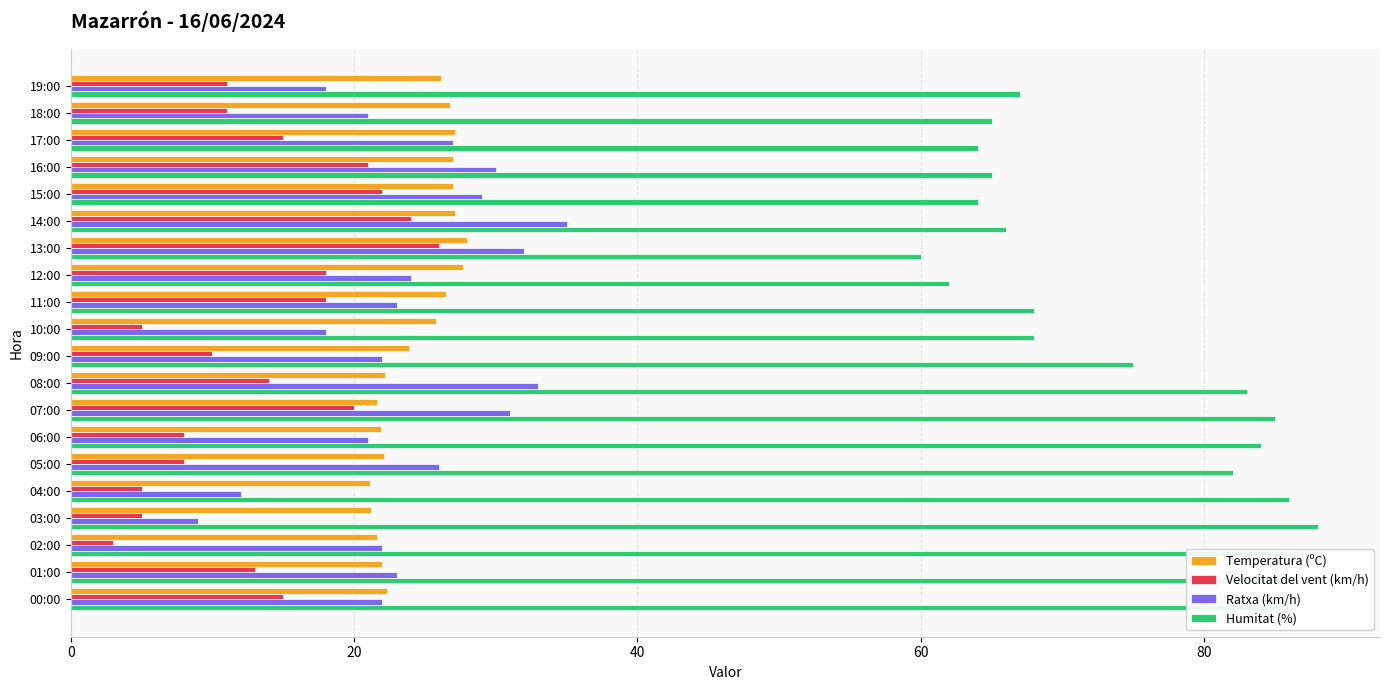

What is the difference between the Humitat (%) values at 08:00 and 15:00?

19.0